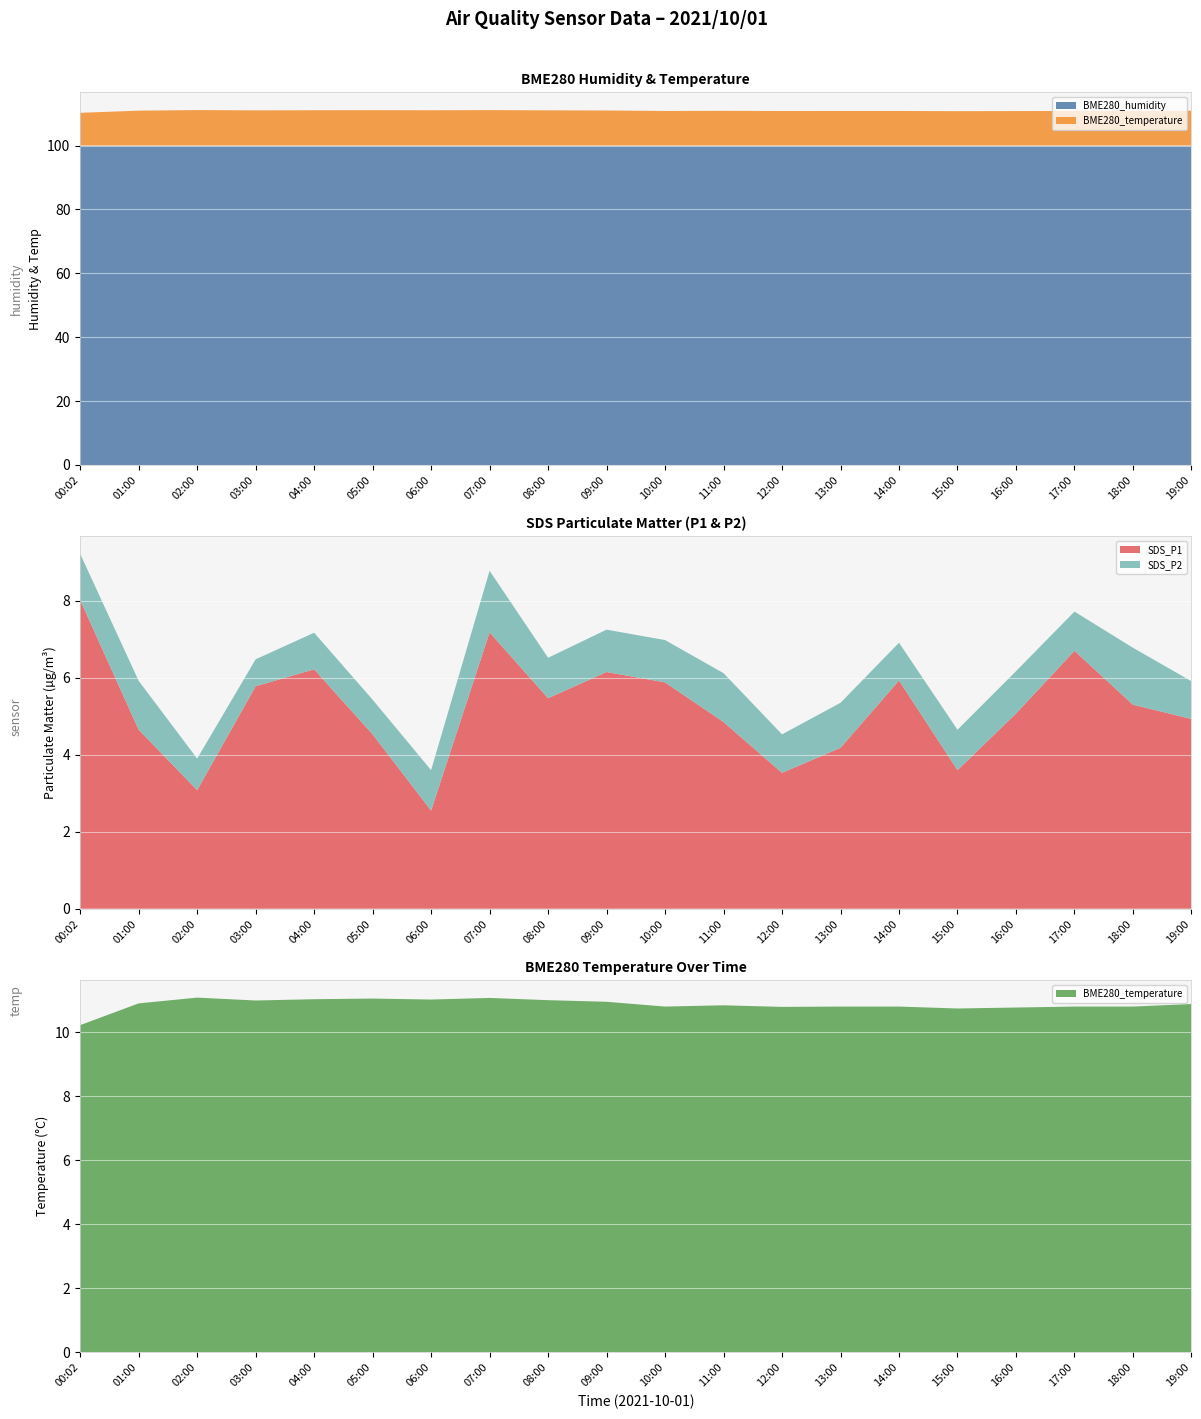

What is the highest value of the SDS_P1 series?

8.0